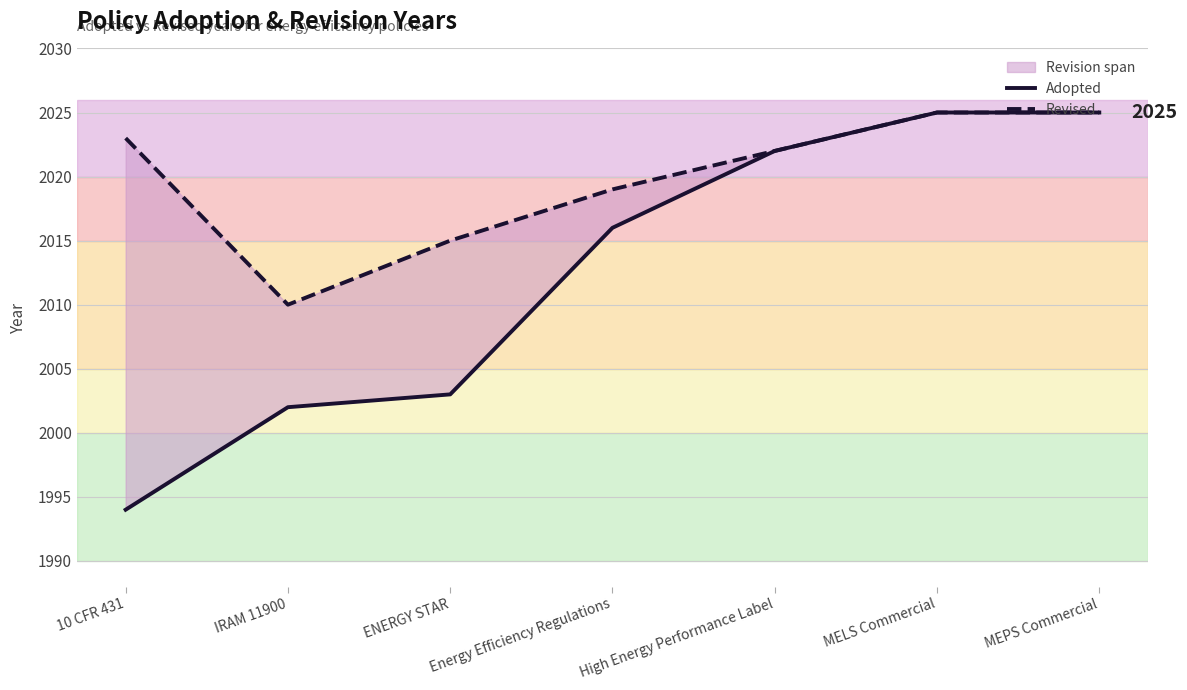

Which has a higher value, 10 CFR 431 or ENERGY STAR?

ENERGY STAR